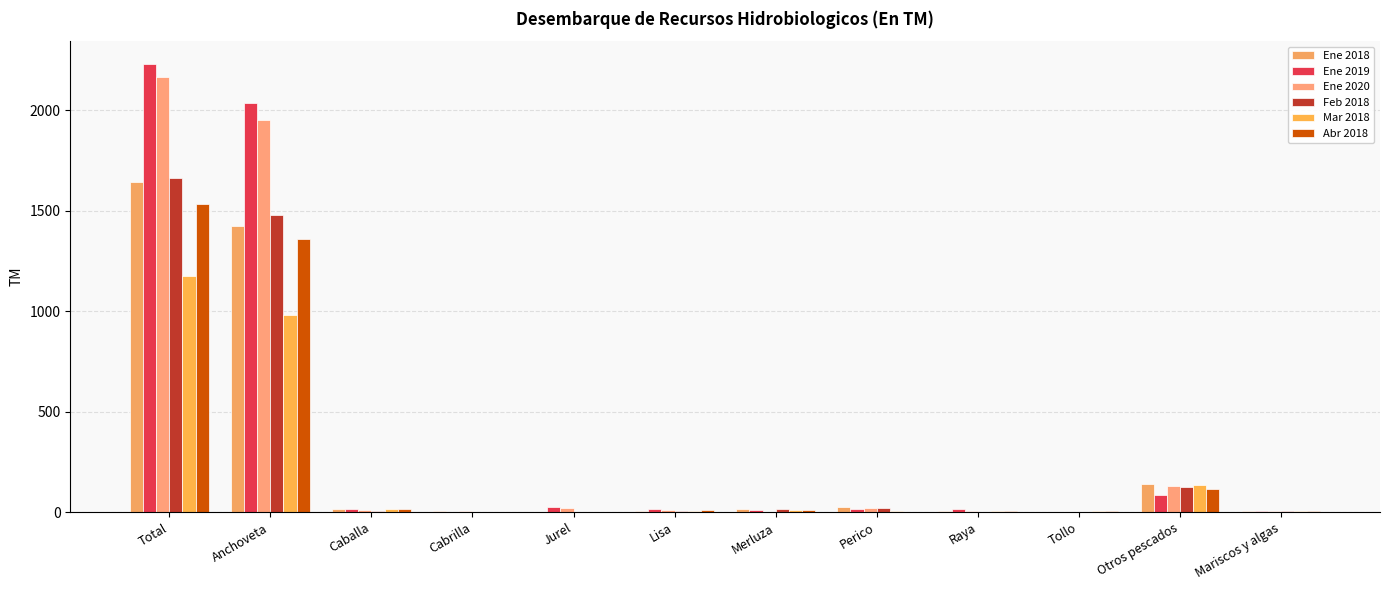

How many groups of bars are there?

12